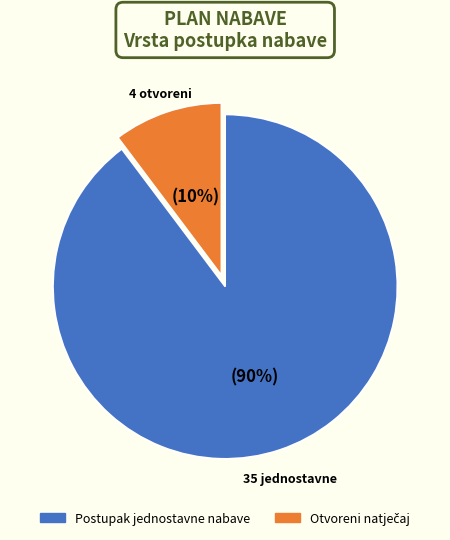

The Postupak jednostavne nabave slice represents 77% of the pie. True or false?

False